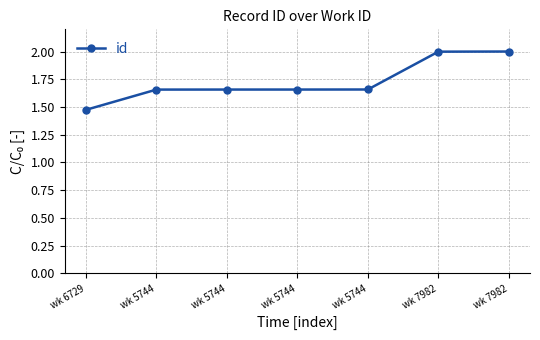

Count the number of categories in the chart.

7